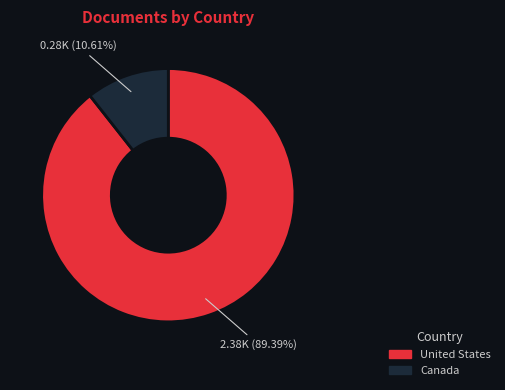

Is it true that United States is 89% of the pie?

True